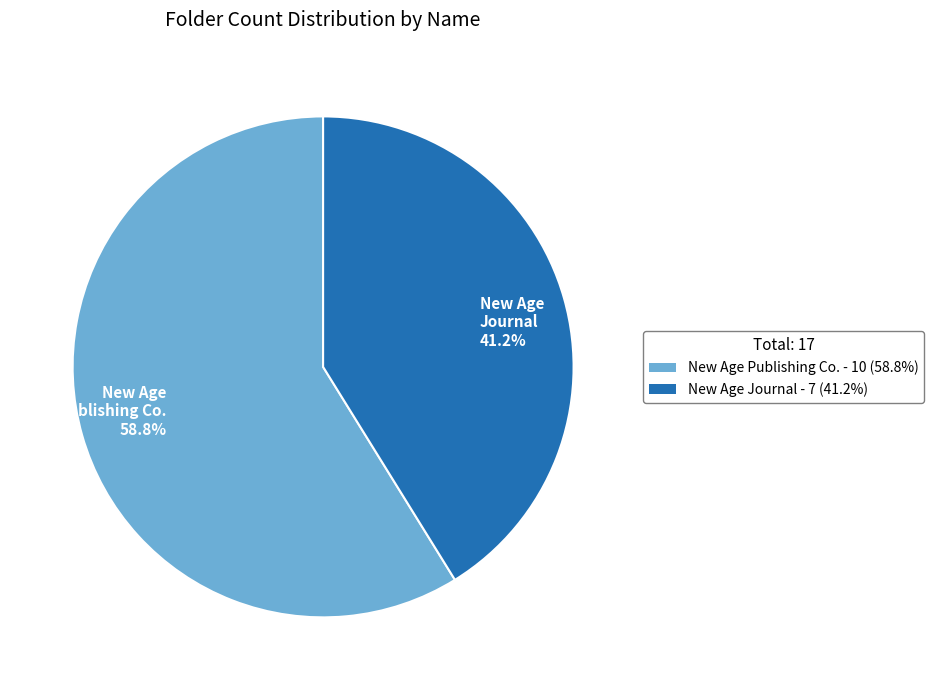

To the nearest percent, what is the difference between the New Age Publishing Co. and New Age Journal slice percentages?

18%